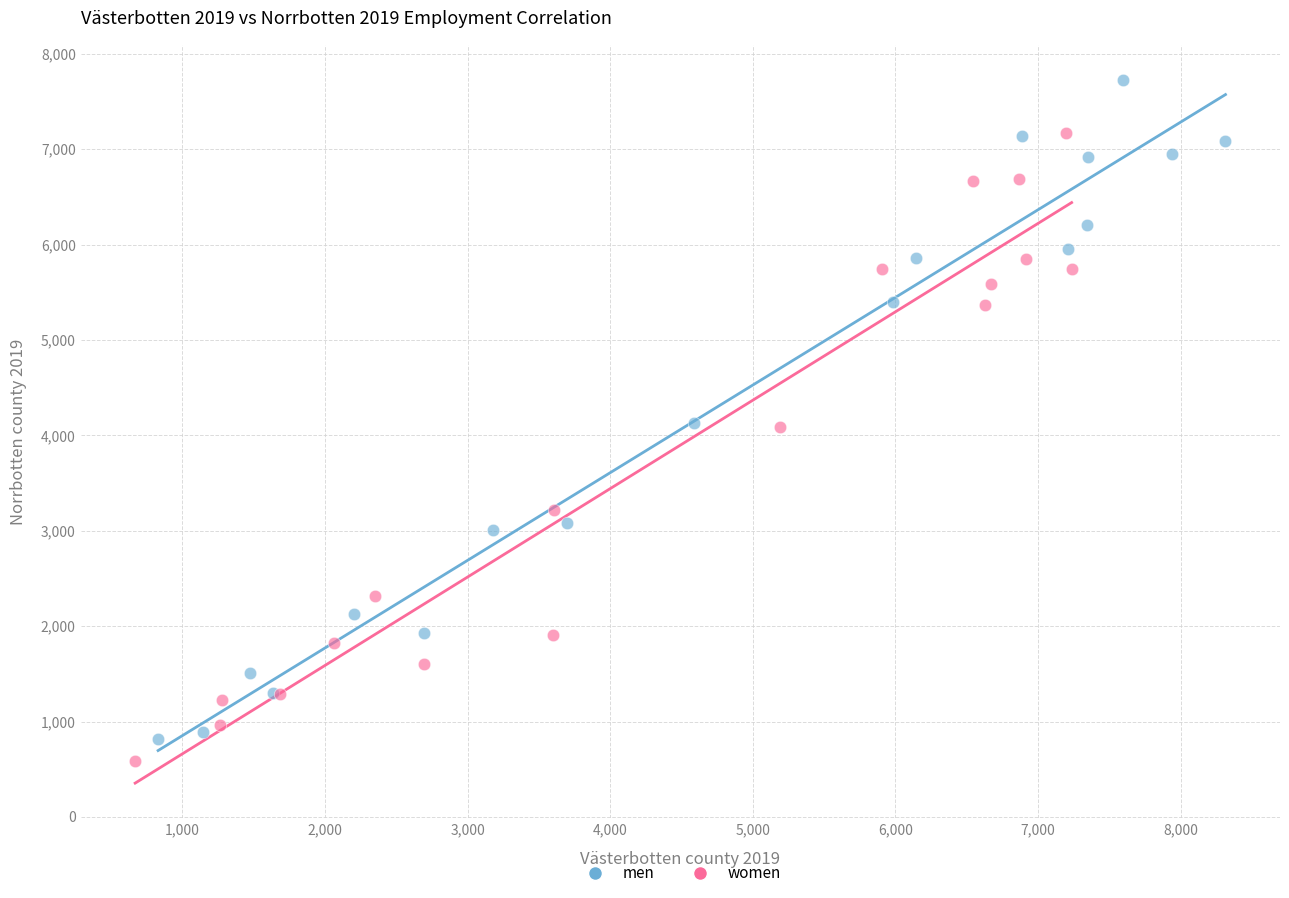

Which series has the widest spread of Y values?

men